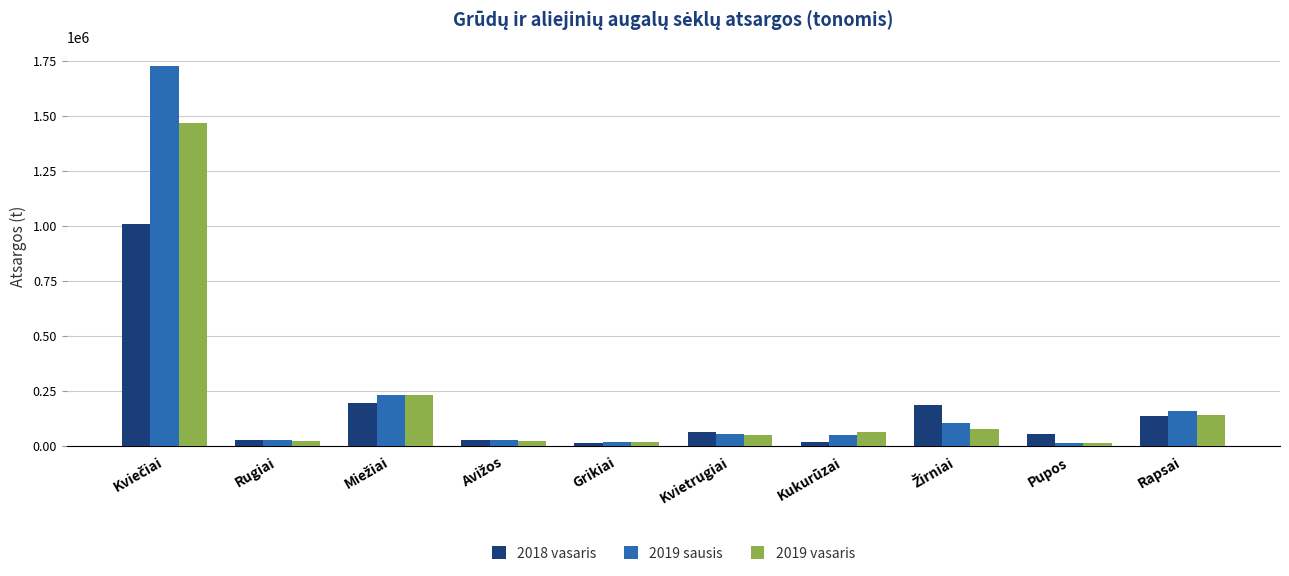

List the series in order of their peak value, lowest first.

2018 vasaris, 2019 vasaris, 2019 sausis